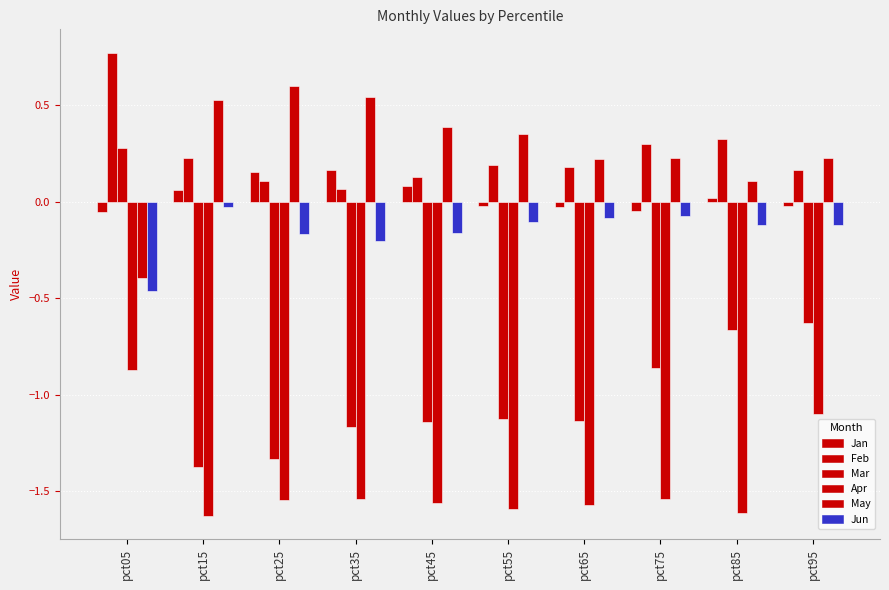

What is the difference between the second highest and minimum values in the Mar series?

0.7